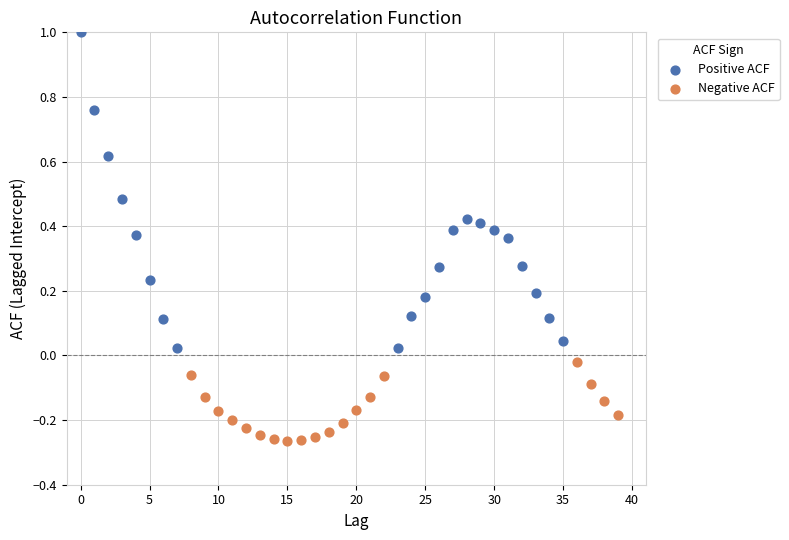

Which series contains the highest Y value?

Positive ACF